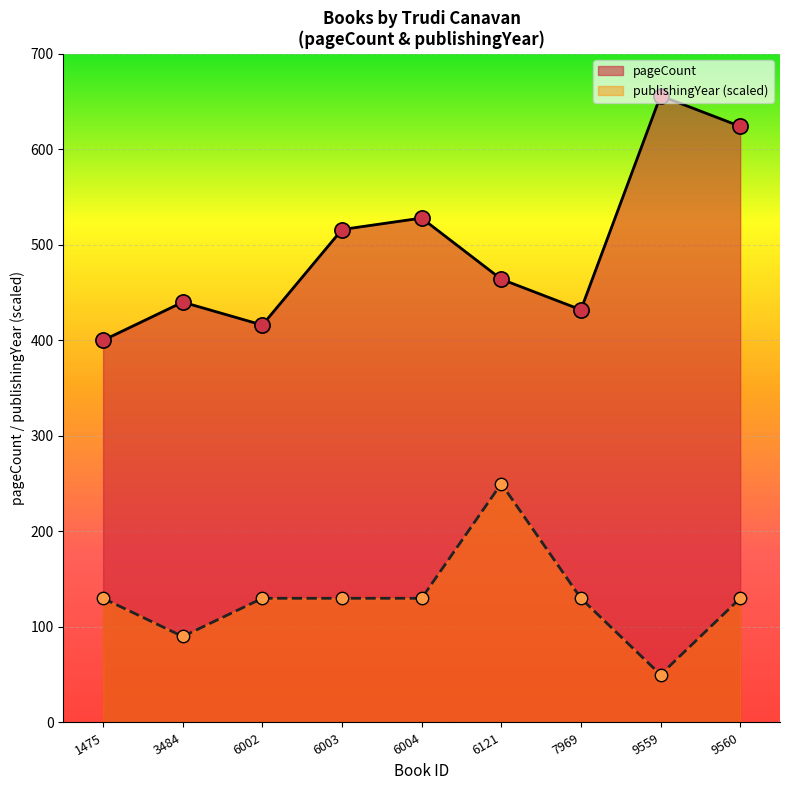

At how many categories does at least one series exceed 63?

9